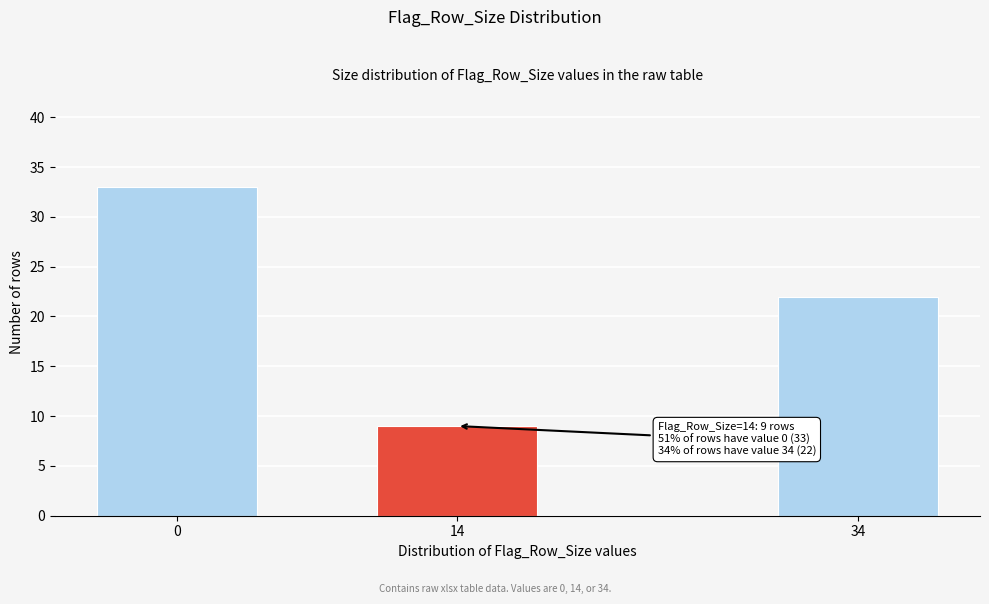

Reading left to right, extract all data points from this chart.

33	9	22